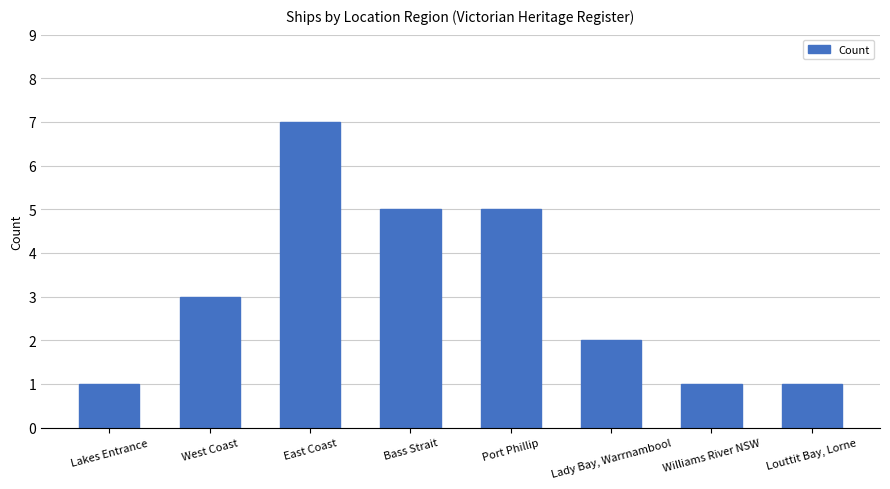

What is the value of the 1st bar from the left?

1